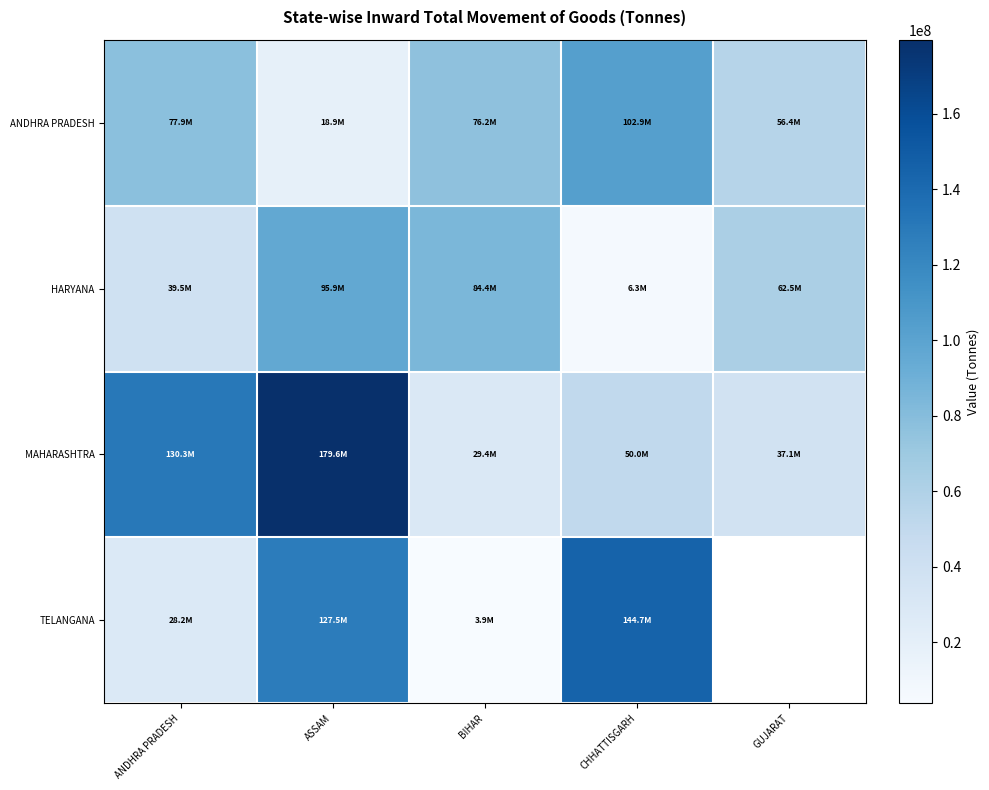

How many series are shown in this chart?

4